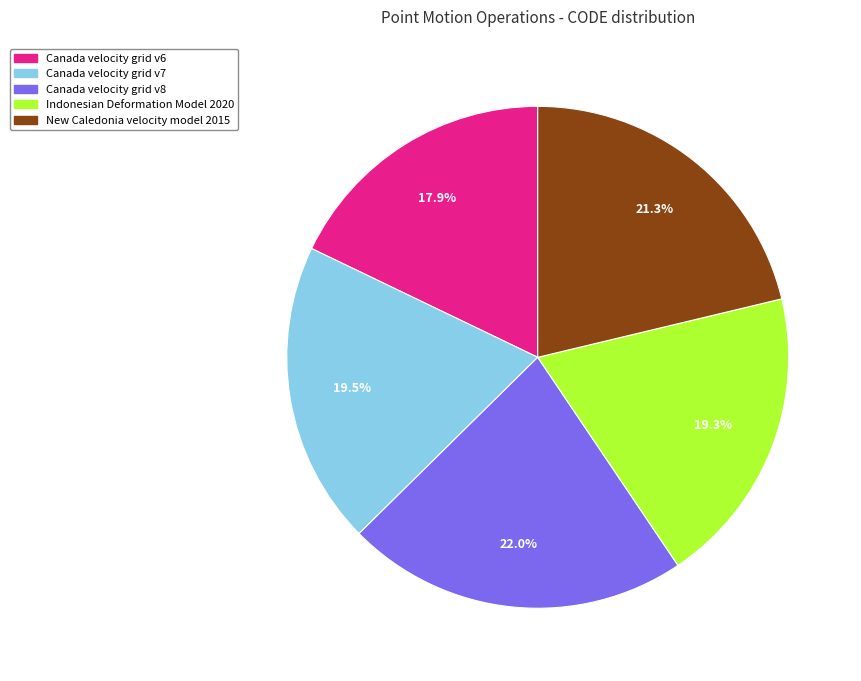

Which slice is the largest?

Canada velocity grid v8